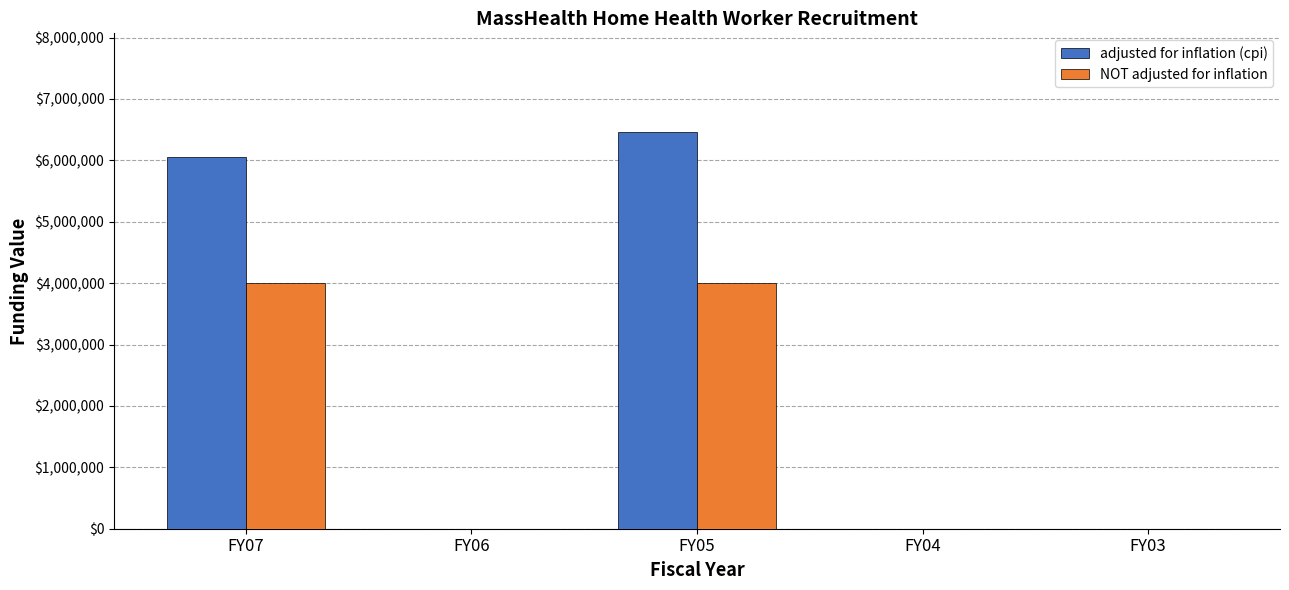

What is the maximum value for adjusted for inflation (cpi)?

6455933